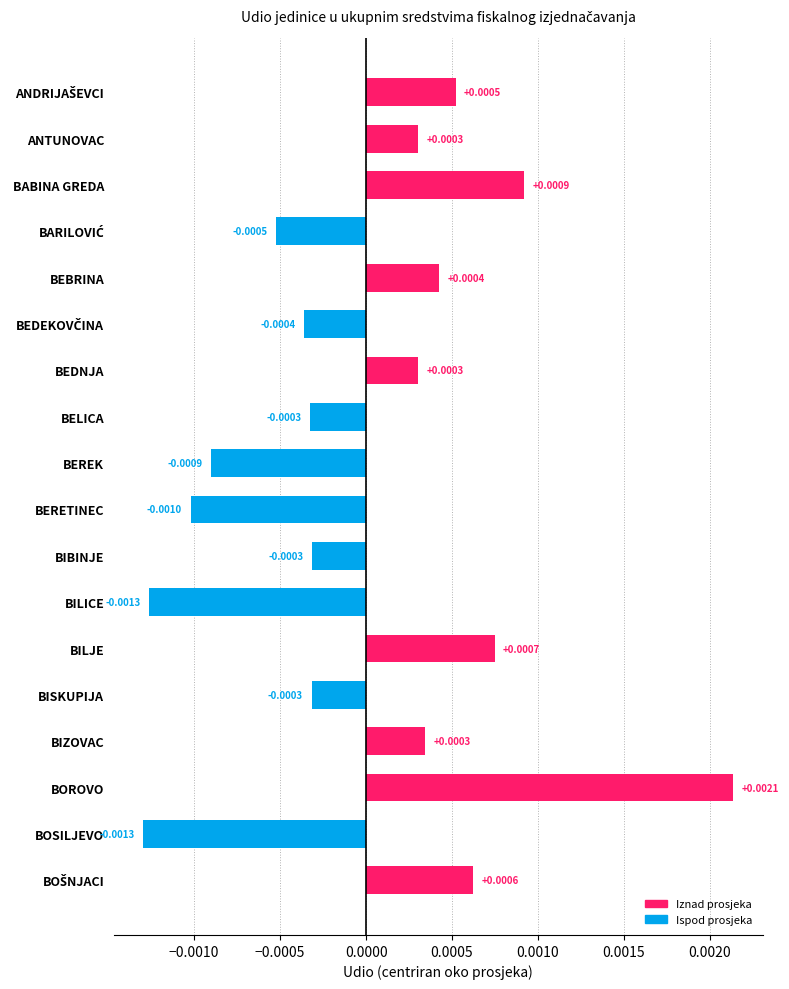

Between BEDNJA and BEBRINA, which is larger?

BEBRINA